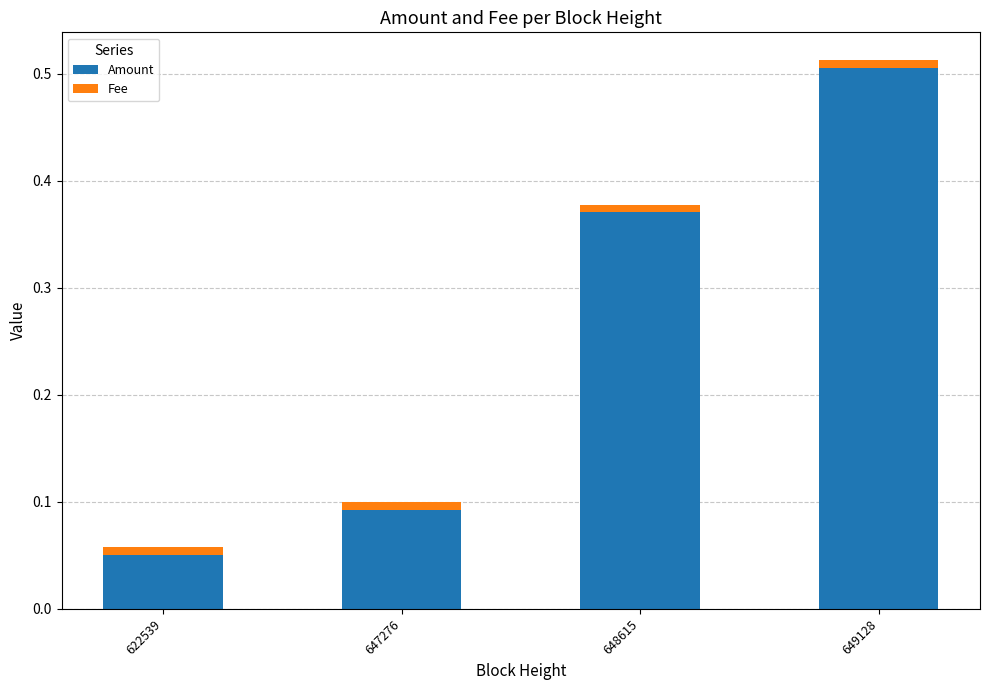

What is the average value of the Amount series?

0.3